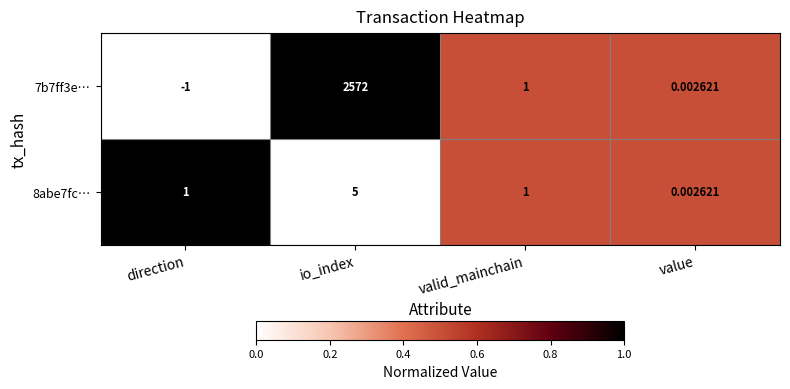

Where does the 7b7ff3e… series first go above 1?

io_index